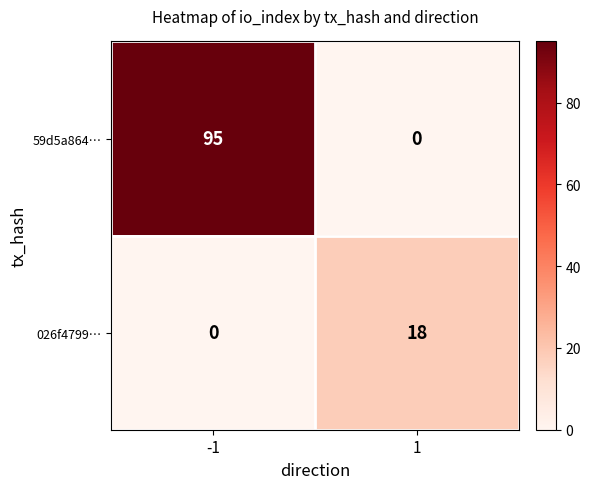

Which series has the largest range (max minus min)?

59d5a864…